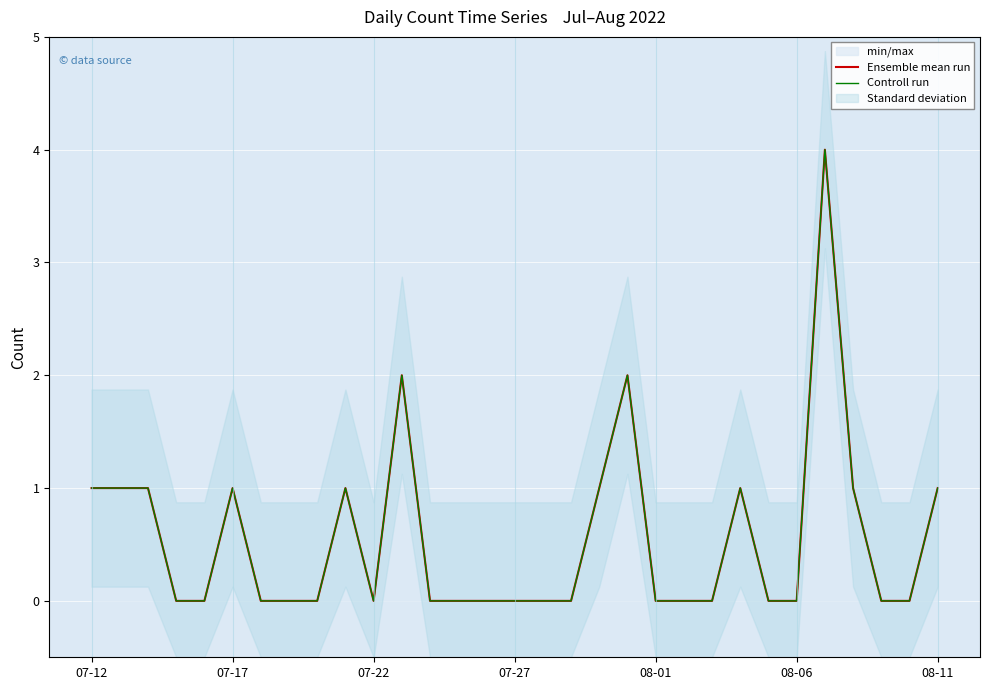

The value of Ensemble mean run at 19 is 2. True or false?

True